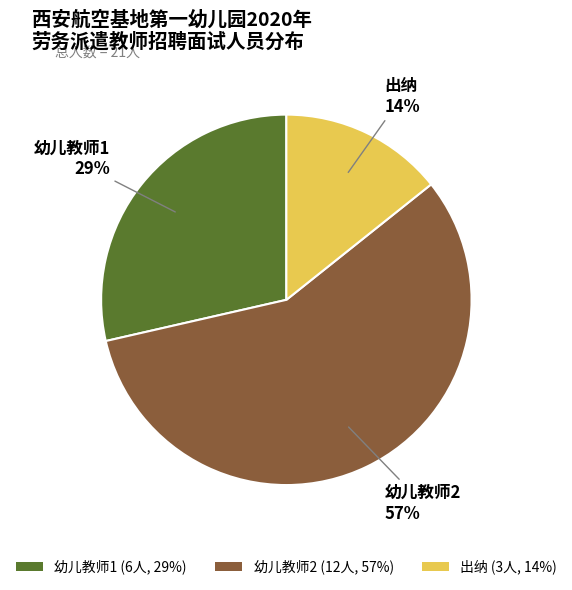

Between 幼儿教师1 and 出纳, which is larger?

幼儿教师1